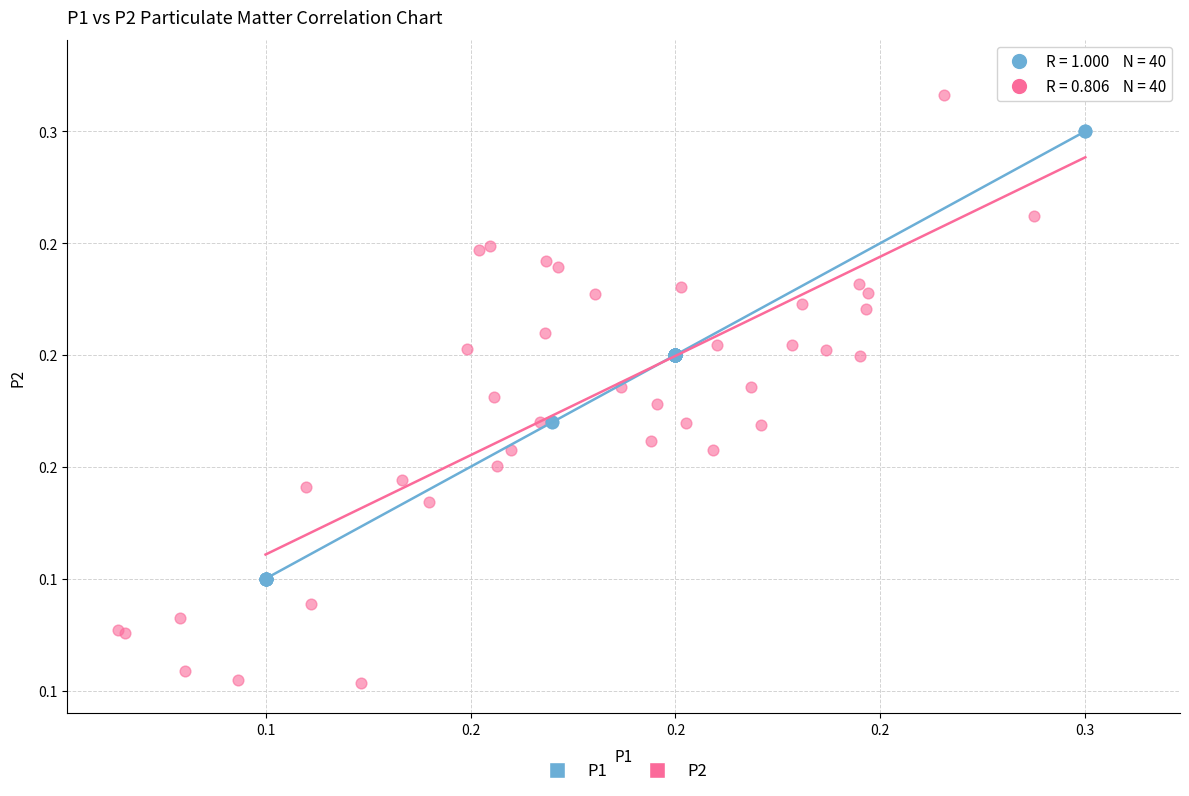

What are all the series names shown in the legend?

P1, P2